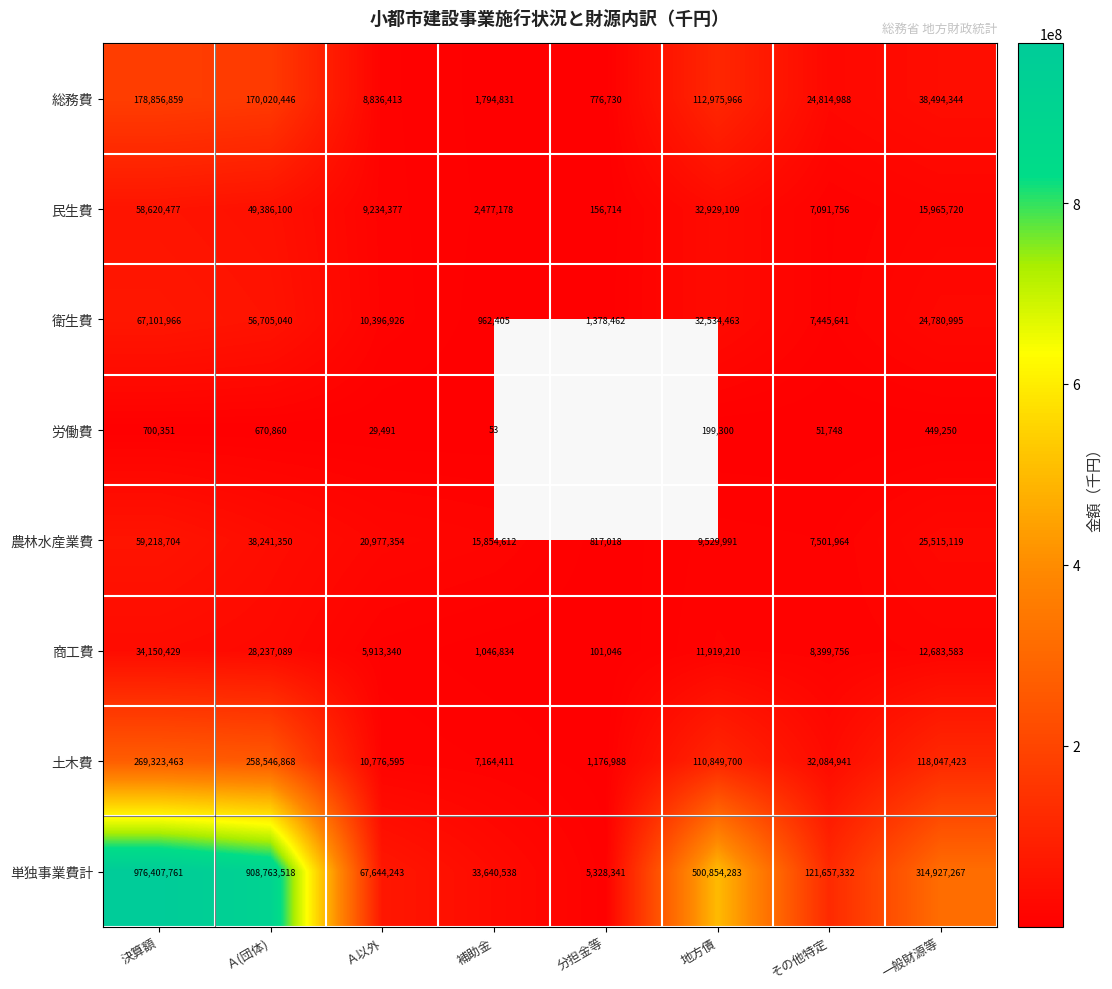

Which series changed the most between Ａ(団体) and 地方債?

単独事業費計